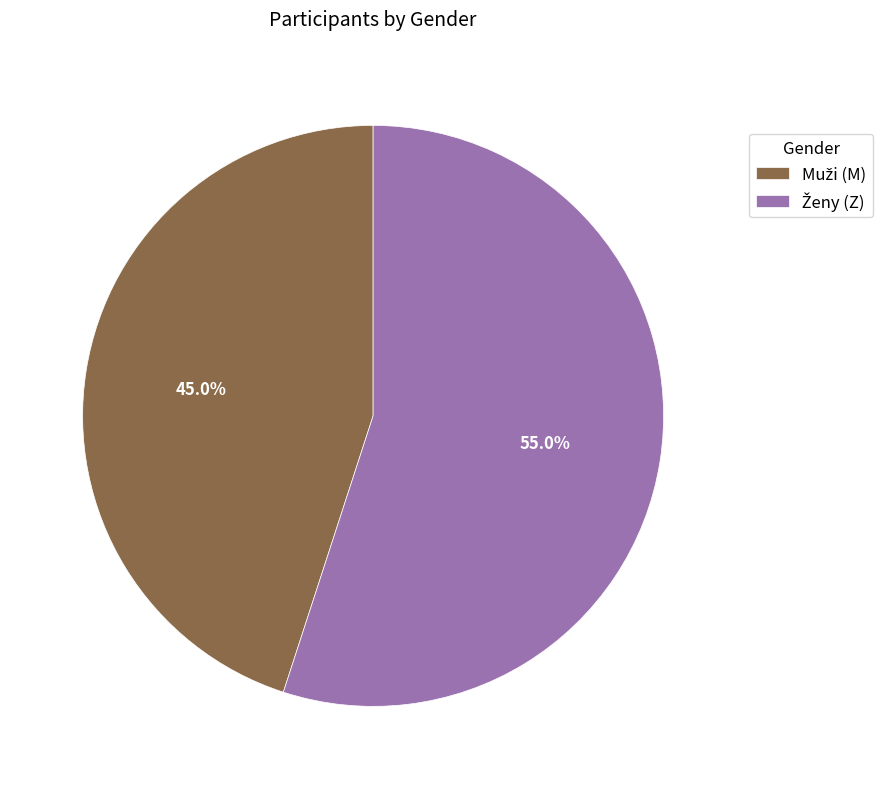

Is there any slice that represents more than half of the pie?

Yes